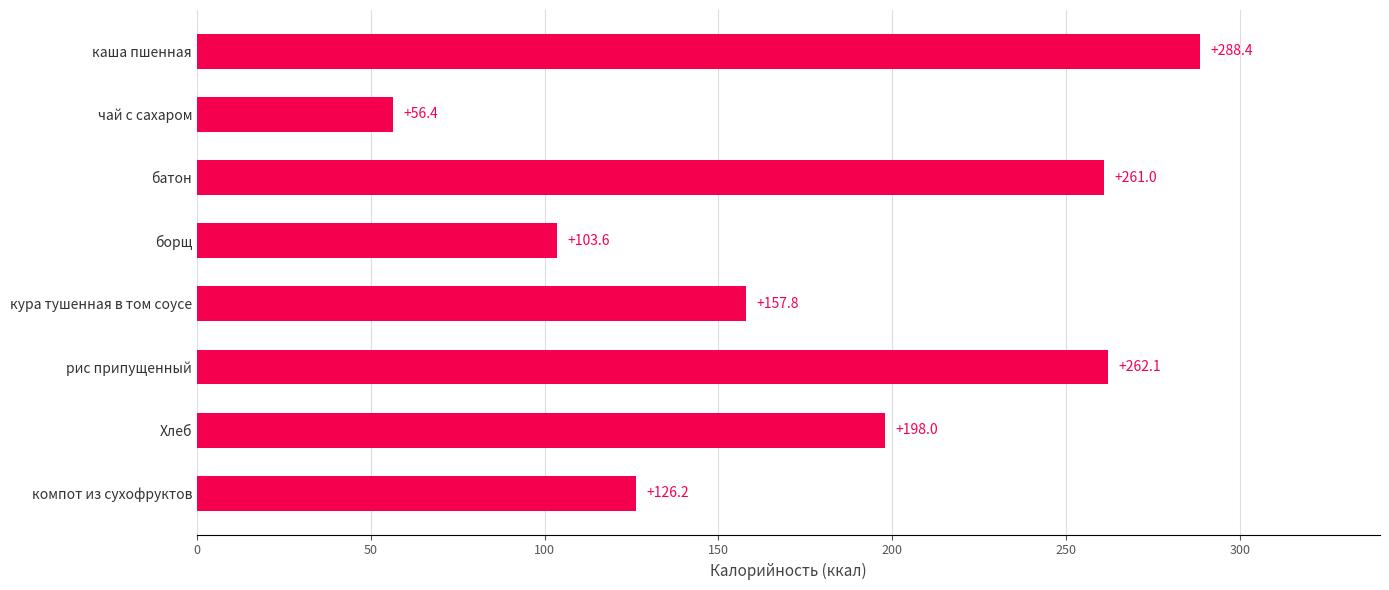

At which category does the chart reach its peak across all series?

каша пшенная